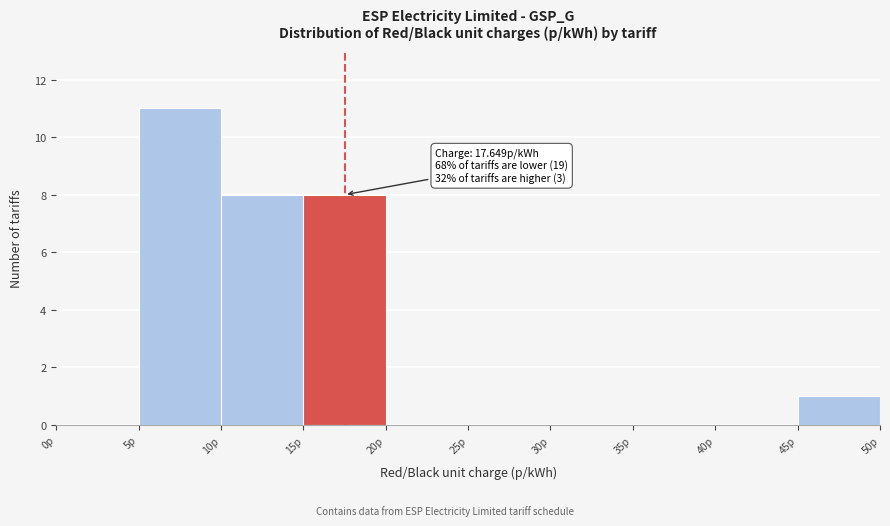

Which range on the x-axis has the tallest bar?

5 to 10